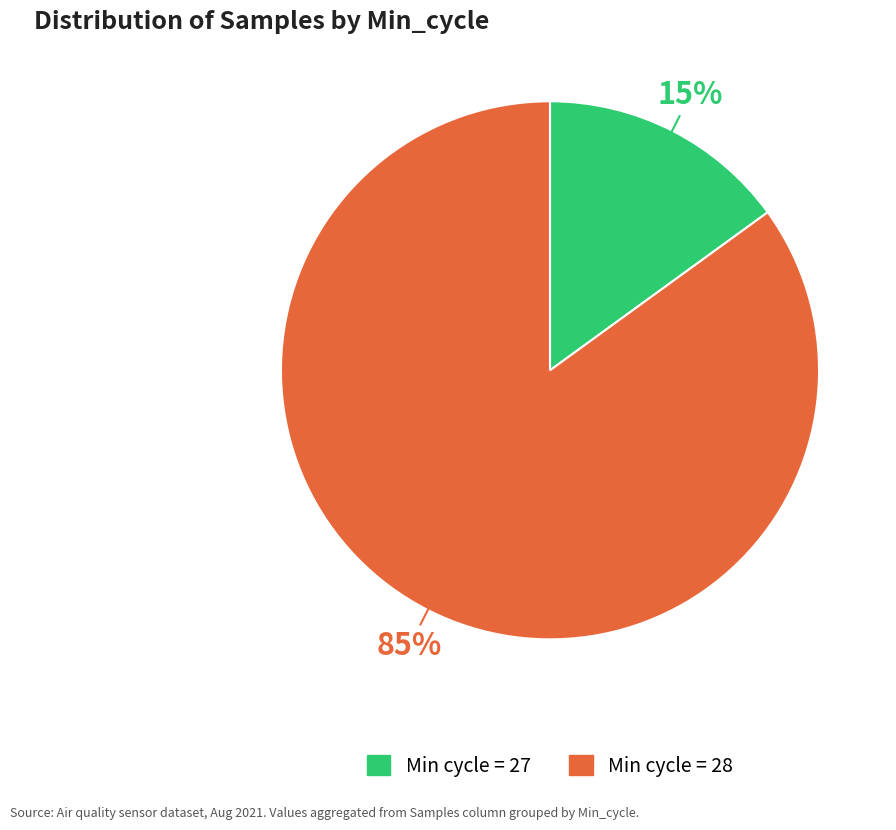

Does any single category account for the majority?

Yes